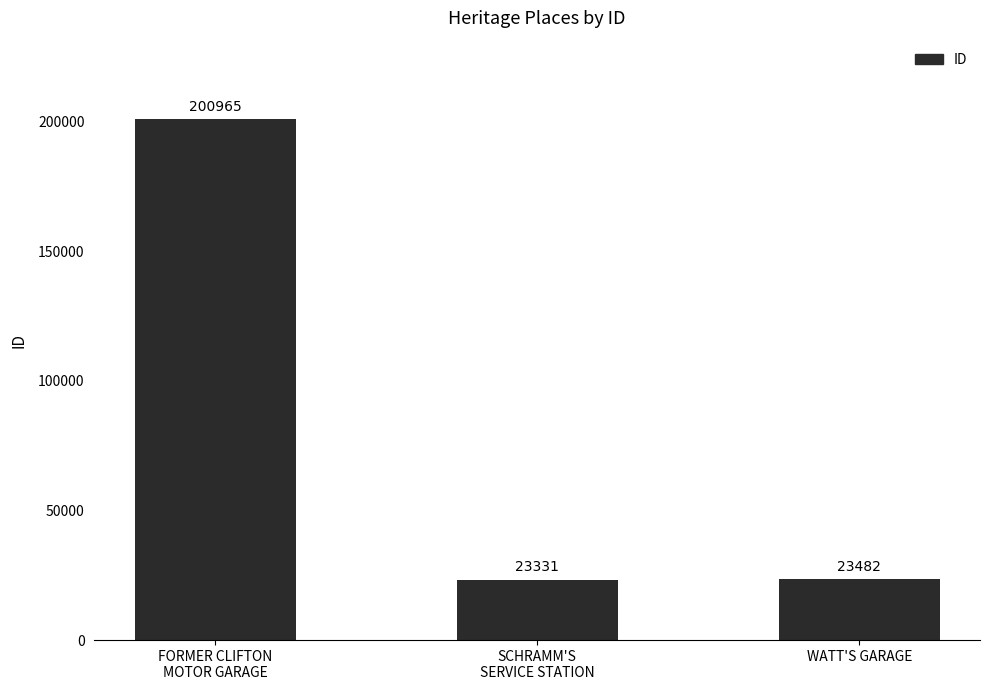

Which has a higher value, FORMER CLIFTON
MOTOR GARAGE or WATT'S GARAGE?

FORMER CLIFTON
MOTOR GARAGE